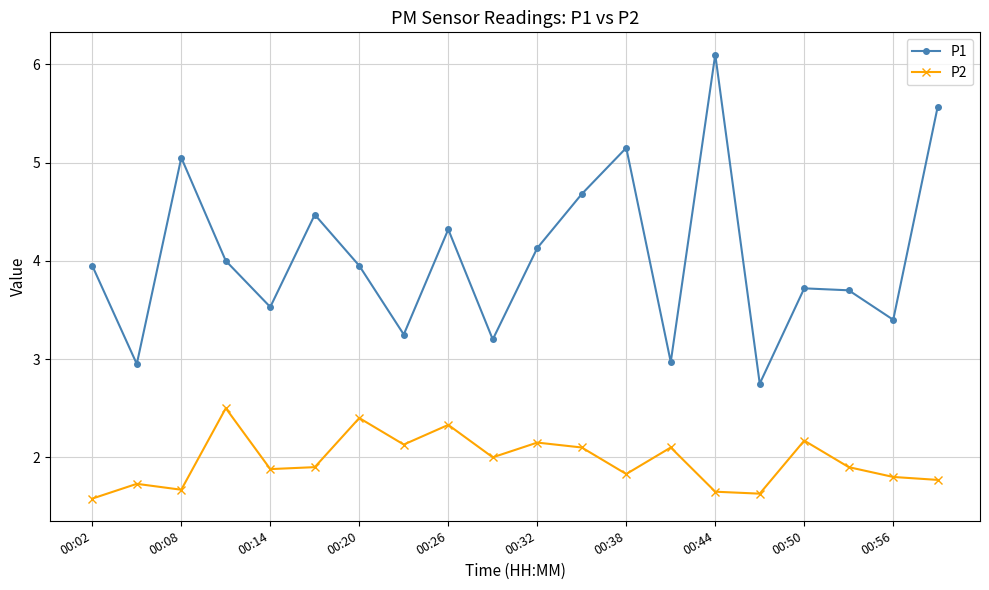

Which series has the largest total across all categories?

P1